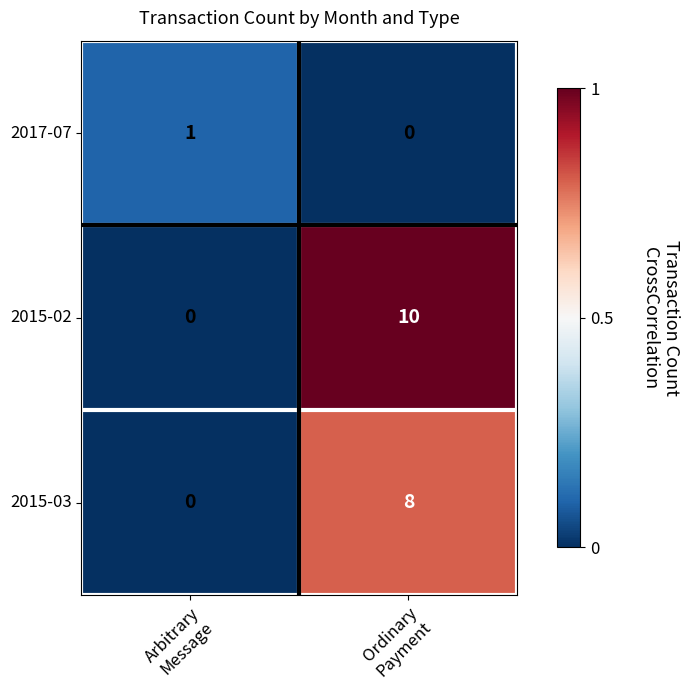

What is the approximate value of 2015-03 at Ordinary Payment?

8